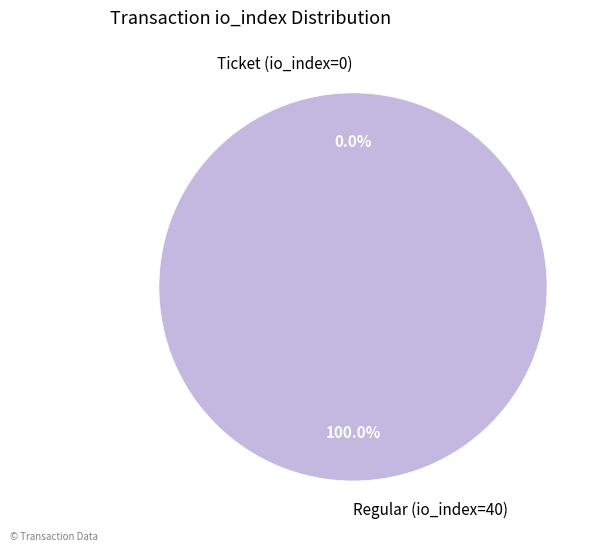

What is the smallest slice in the pie chart?

Ticket (io_index=0)